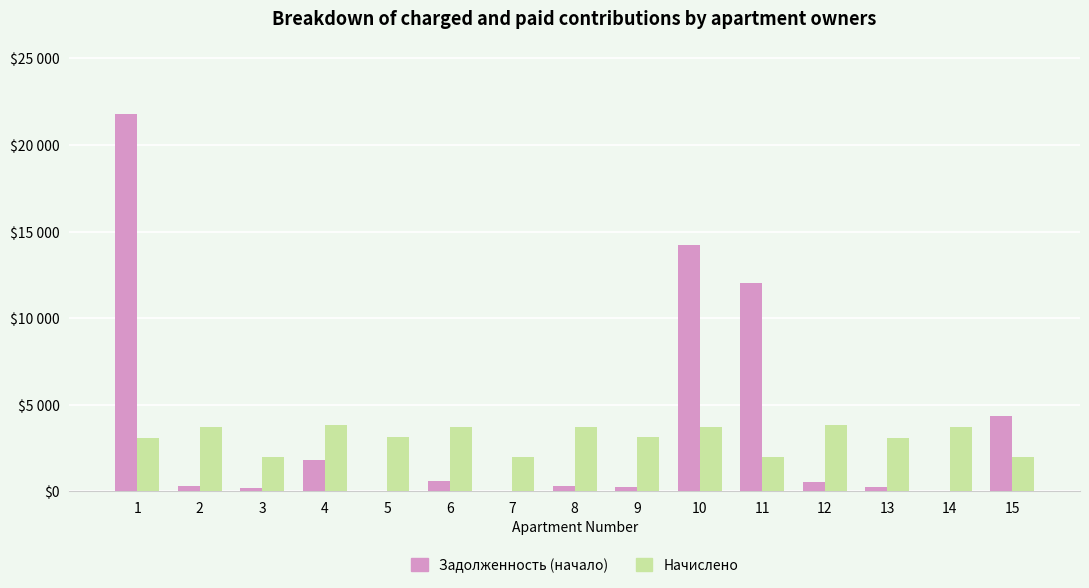

Reading left to right, extract all data points from this chart.

Задолженность (начало): 21761.0	309.3	163.6	1811.4	0.0	616.9	0.0	307.9	259.2	14199.5	12052.5	538.7	257.6	0.0	4325.7
Начислено: 3071.9	3714.2	1971.6	3803.3	3110.0	3701.5	1965.2	3695.2	3110.0	3739.7	1997.0	3803.3	3091.0	3720.6	1997.0